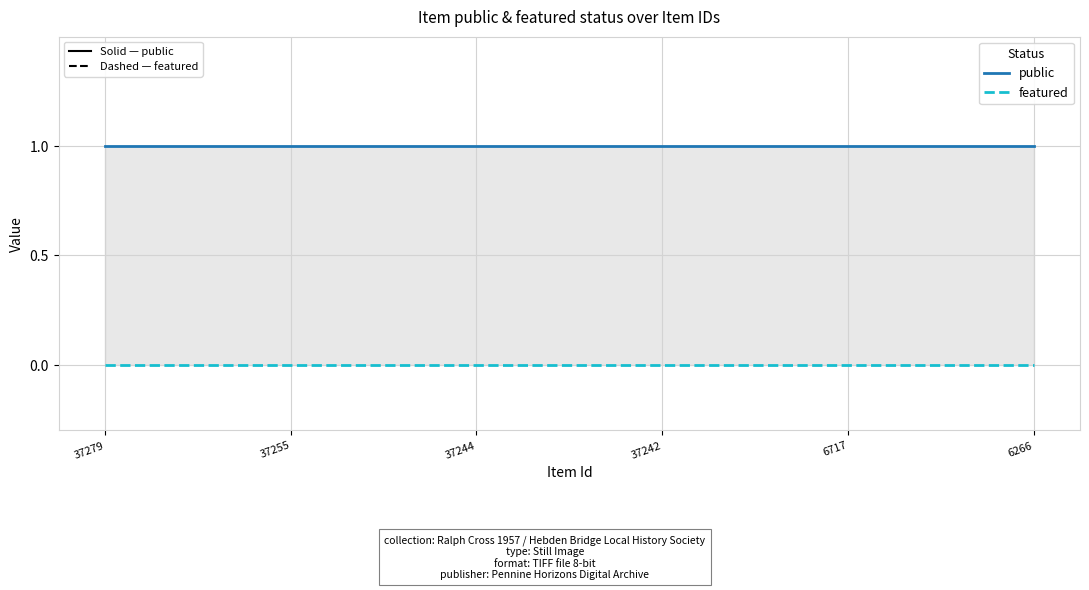

Reading left to right, extract all data points from this chart.

public: 37279=1	37255=1	37244=1	37242=1	6717=1	6266=1
featured: 37279=0	37255=0	37244=0	37242=0	6717=0	6266=0